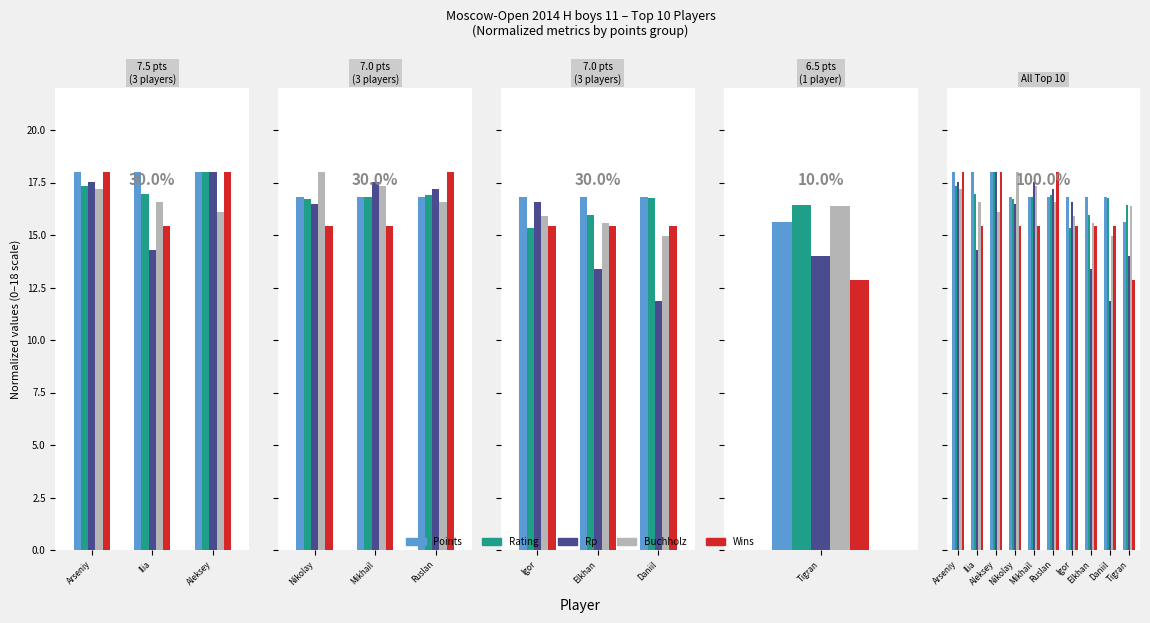

How many bars are there in each group?

5